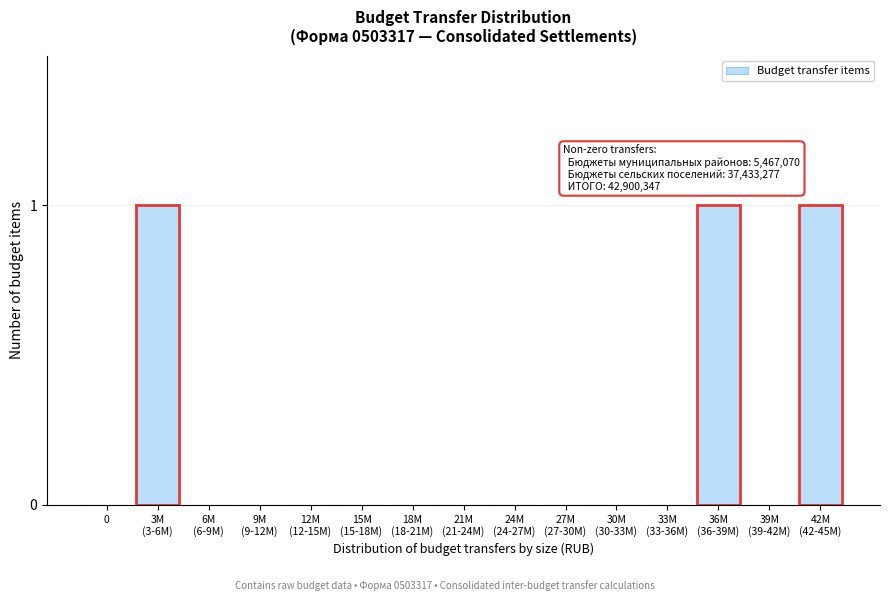

The value at 0 is 0. True or false?

True